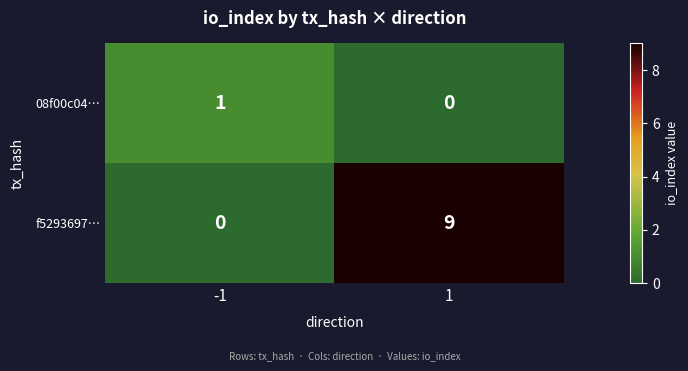

Is it true that f5293697… equals 9 at 1?

True